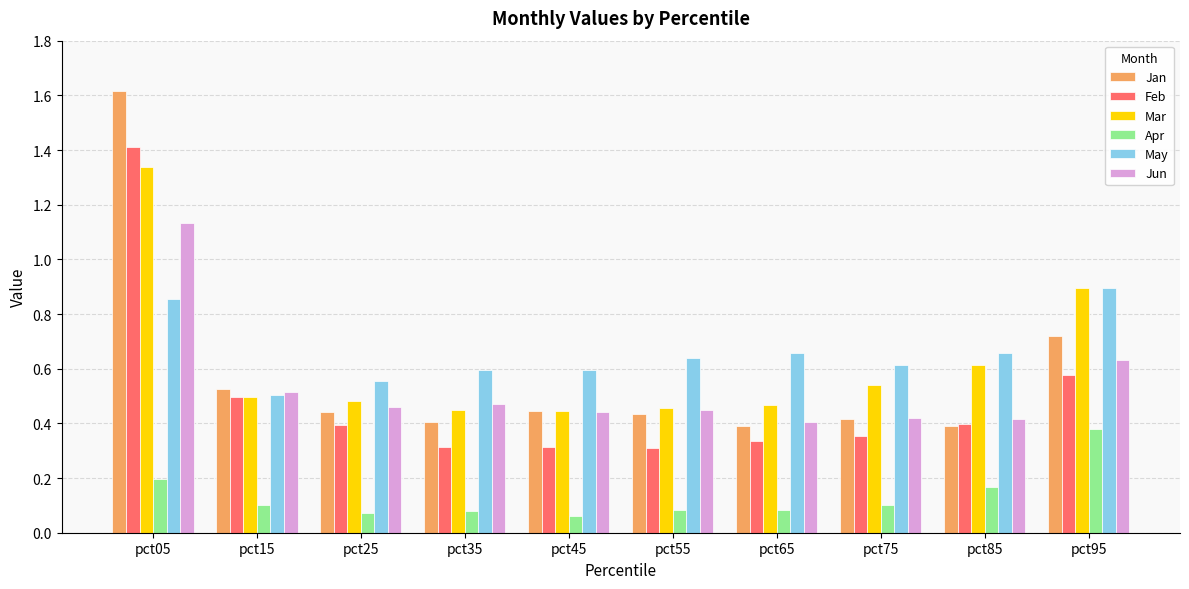

How many bars are there in total?

60